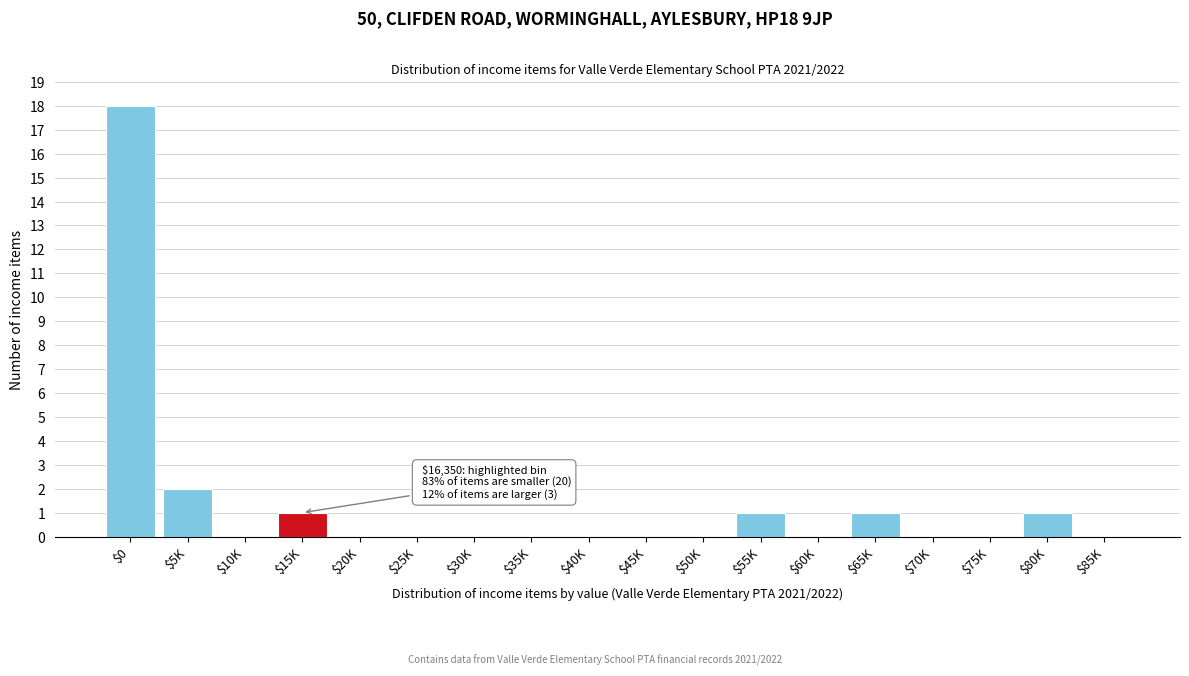

Where is the data nearest to the value 9?

$5K